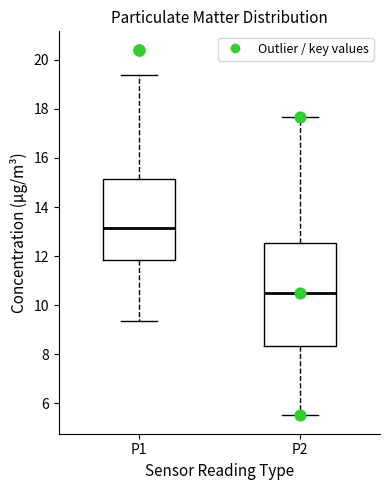

Where does the upper whisker of the box for P2 end on the y-axis? The values are not printed on the chart, so give them approximately, as read against the axis.

17.6